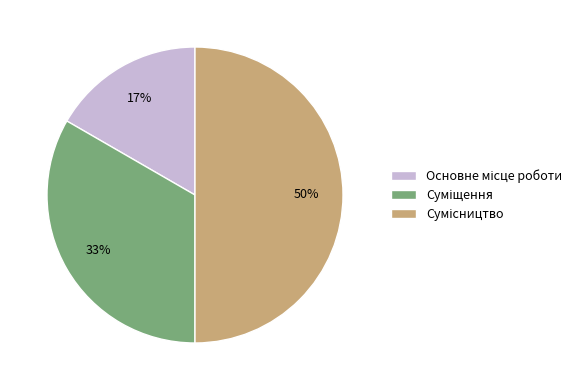

To the nearest percent, what is the difference between the largest and smallest slice percentages?

33%